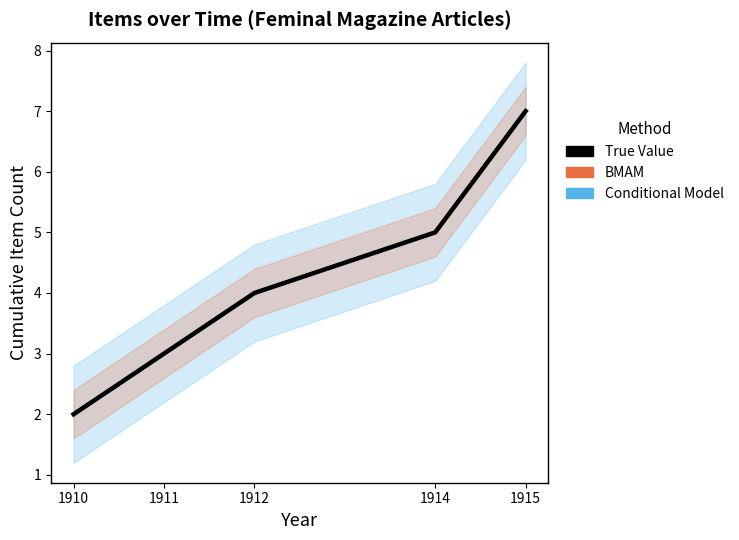

What is the minimum value for True Value?

2